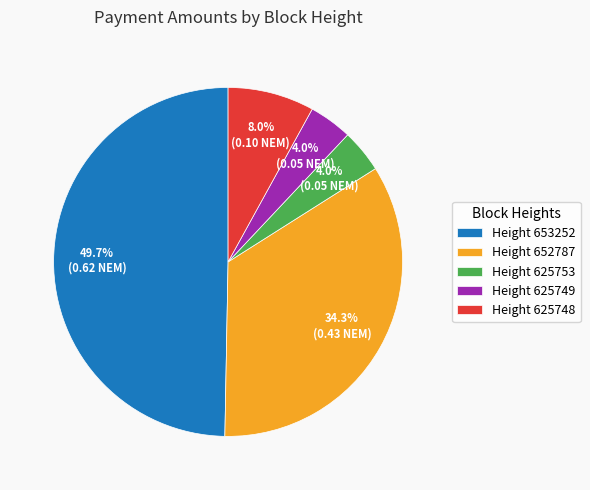

How many segments does this pie chart have?

5